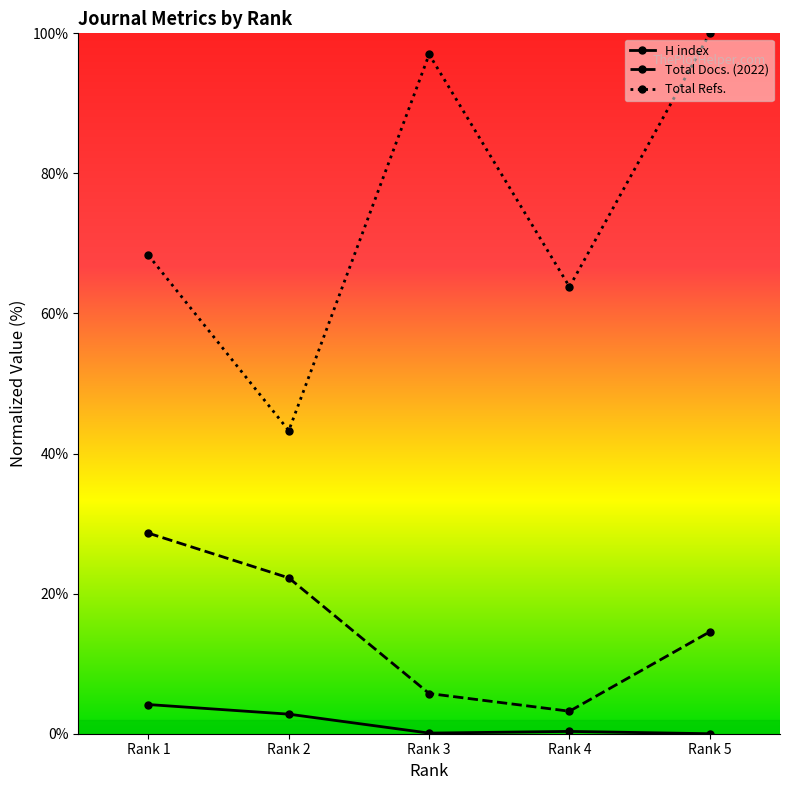

True or false: Total Refs. and Total Docs. (2022) intersect in this chart.

False